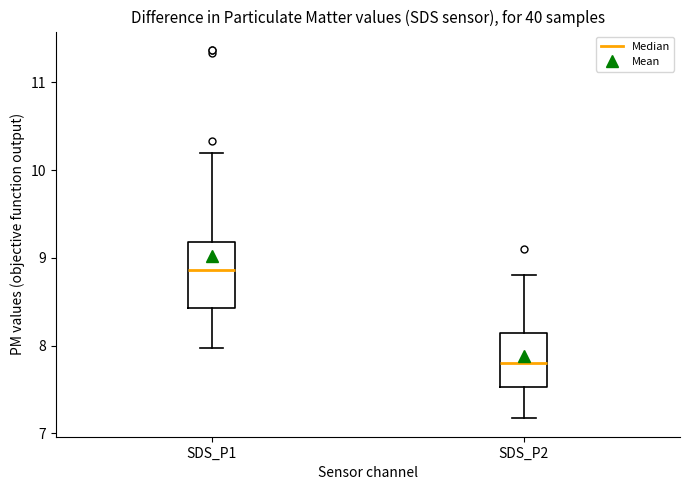

Where does the lower whisker of the box for SDS_P1 end on the y-axis? The values are not printed on the chart, so give them approximately, as read against the axis.

8.0